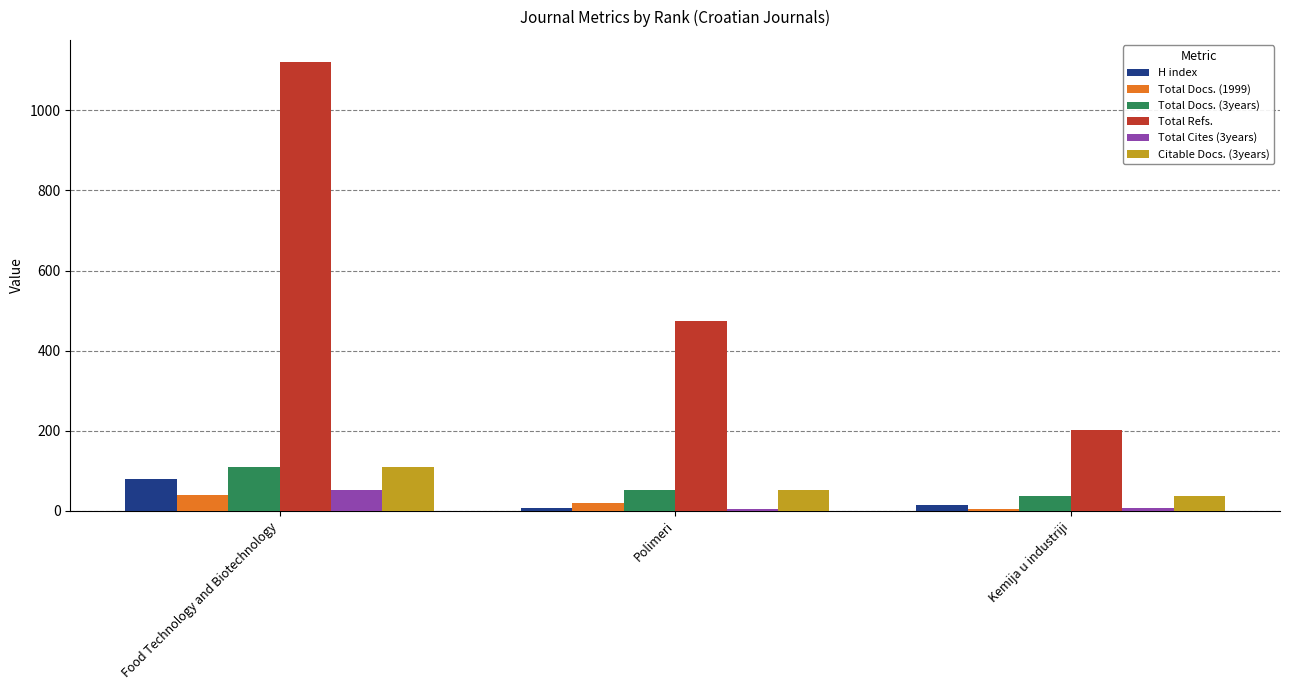

List the labels in order of Citable Docs. (3years) value, smallest first.

Kemija u industriji, Polimeri, Food Technology and Biotechnology